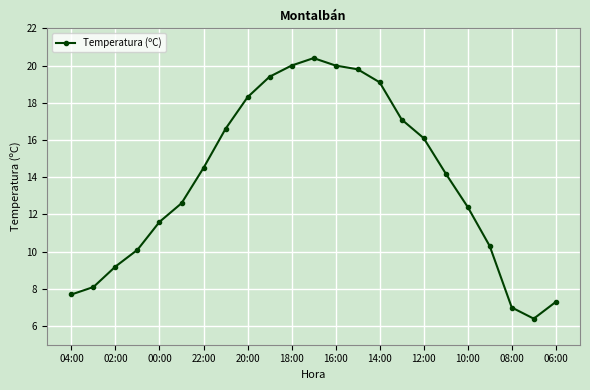

What is the average value?

13.8